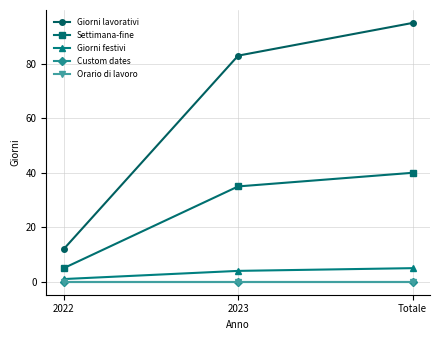

Rank the series by their maximum value, from highest to lowest.

Giorni lavorativi, Settimana-fine, Giorni festivi, Custom dates, Orario di lavoro